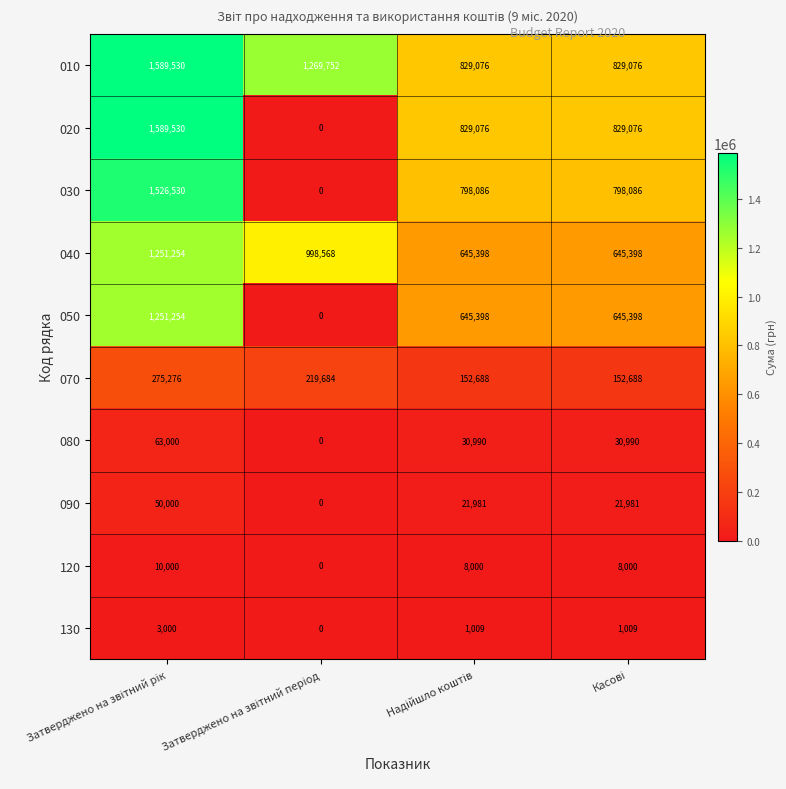

What is the lowest value of the 040 series?

645398